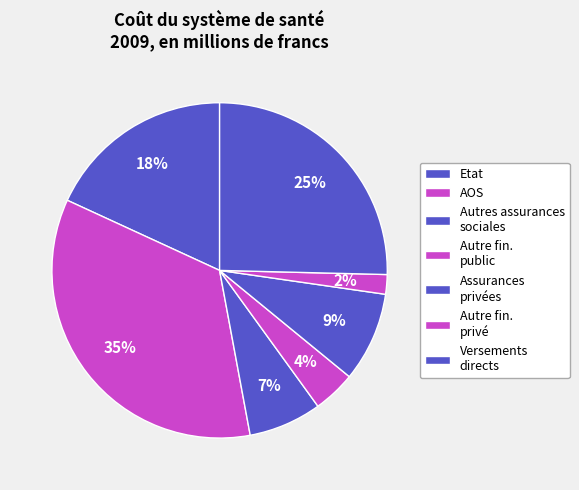

Count the number of slices in the pie.

7